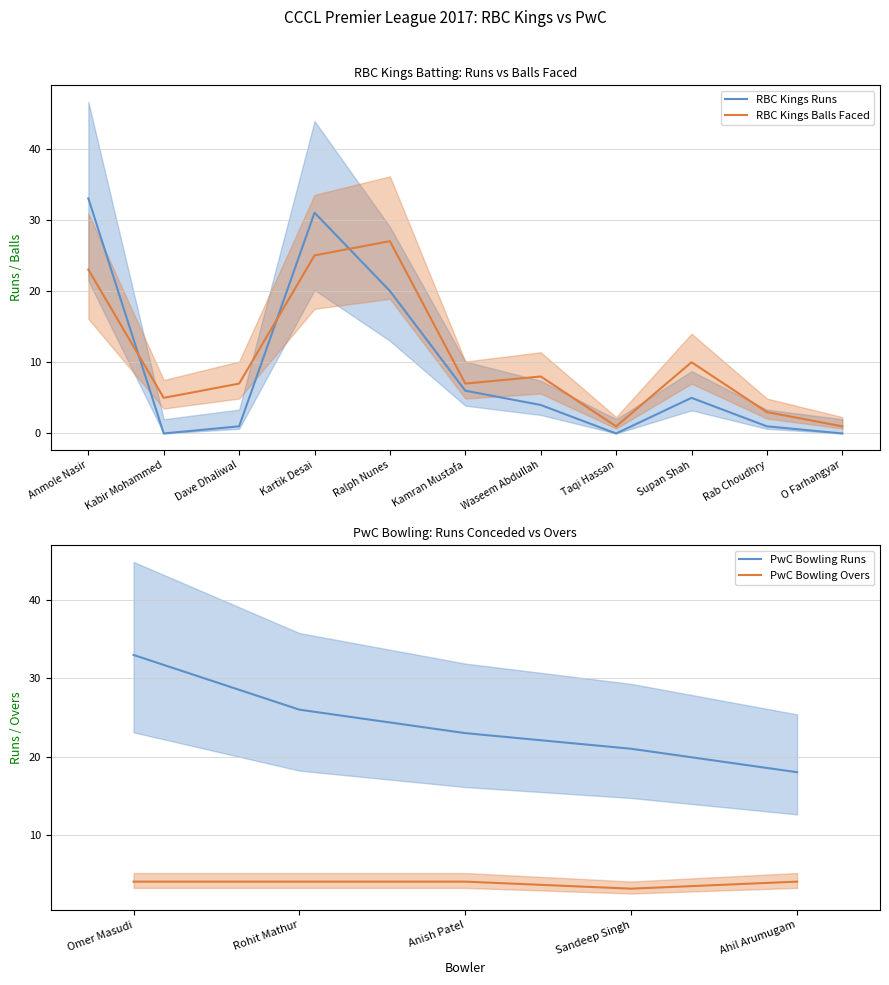

At which label does RBC Kings Batting Runs first exceed 4?

Anmole Nasir